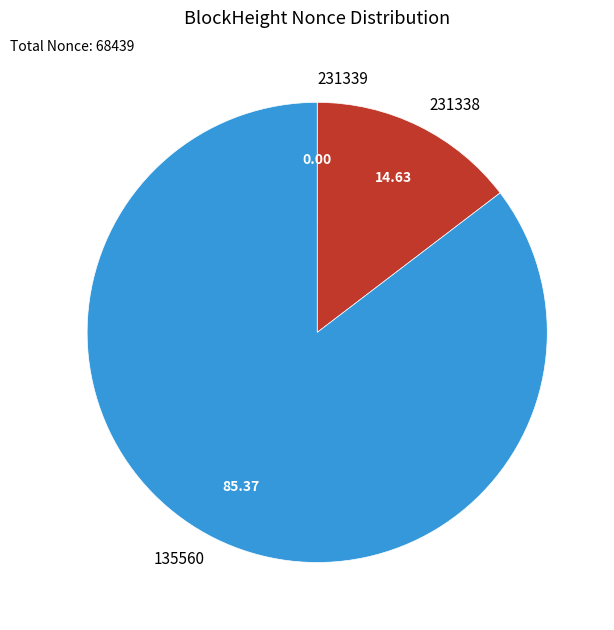

The 231338 slice represents 15% of the pie. True or false?

True